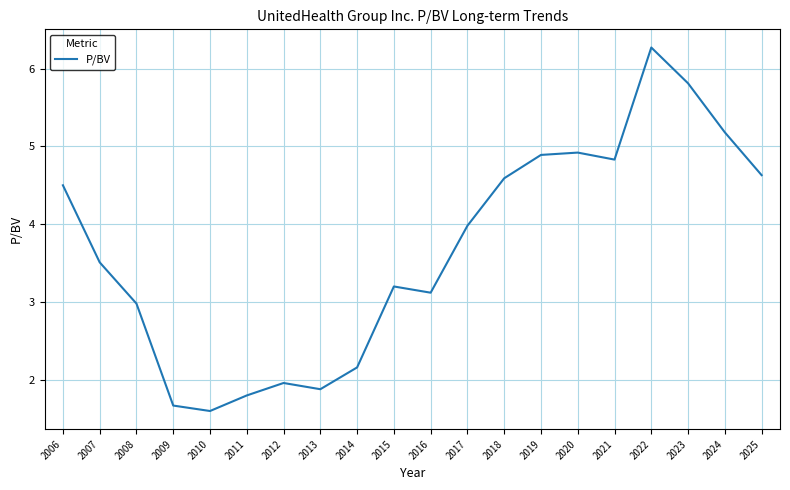

True or false: there are more than 2 points higher than both neighbors.

True